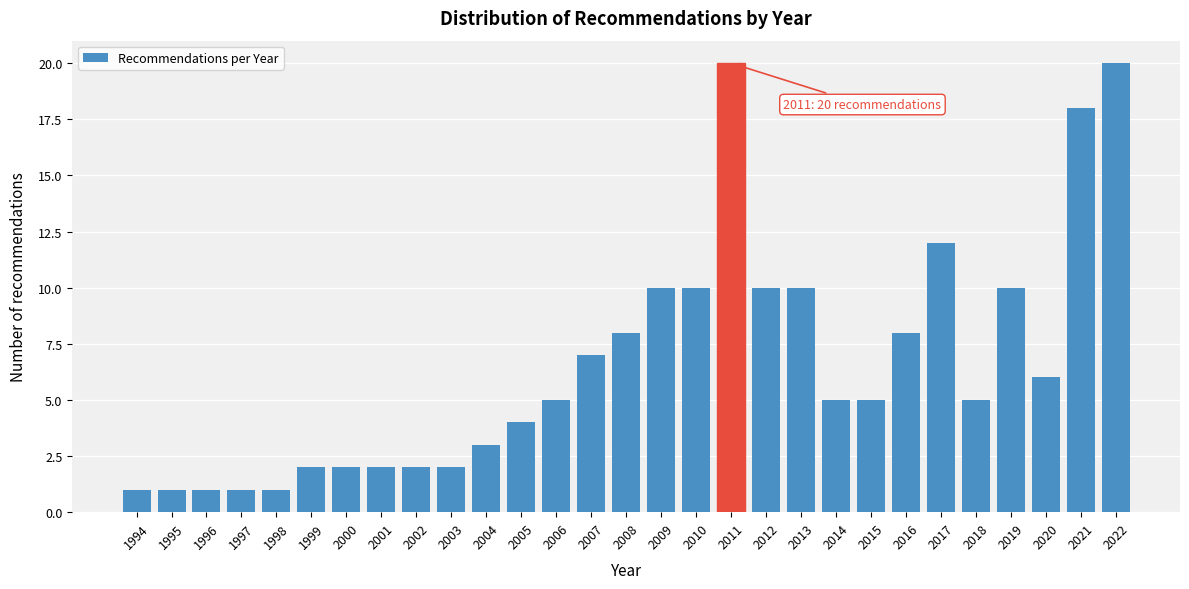

Reading left to right, extract all data points from this chart.

1	1	1	1	1	2	2	2	2	2	3	4	5	7	8	10	10	20	10	10	5	5	8	12	5	10	6	18	20